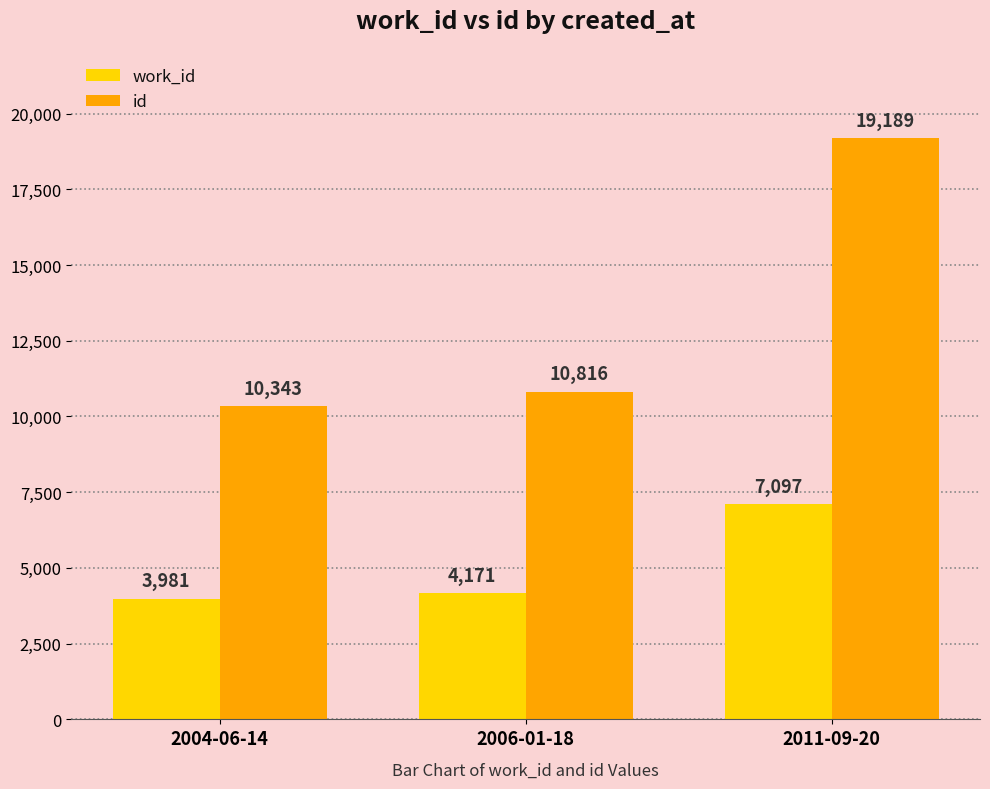

What is the sum of all id values?

40348